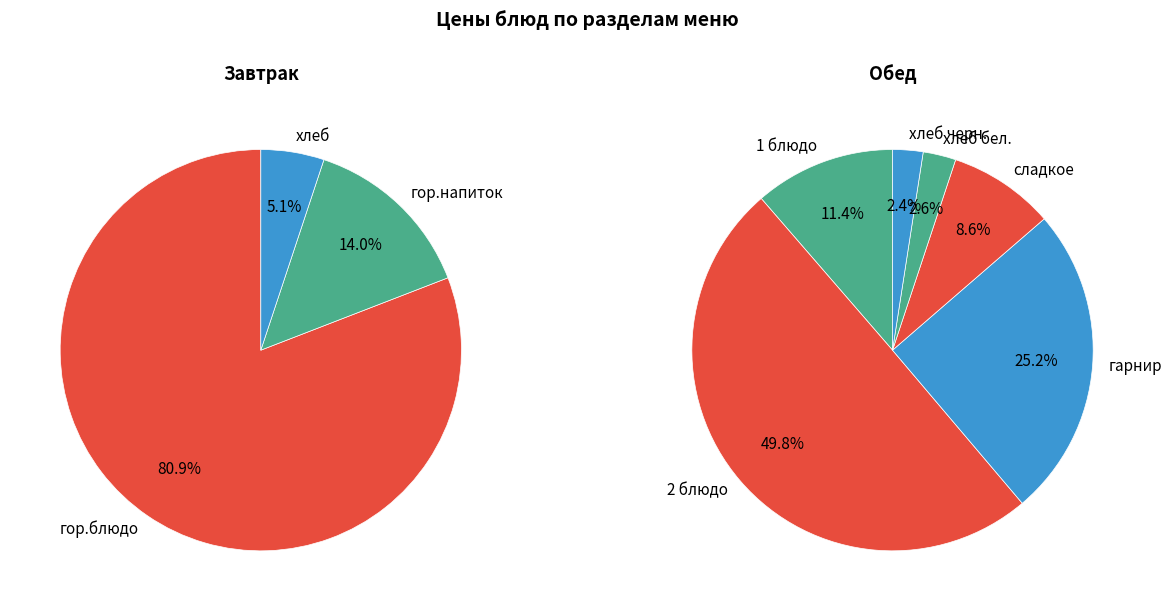

Is it true that хлеб бел. is 11% of the pie?

False